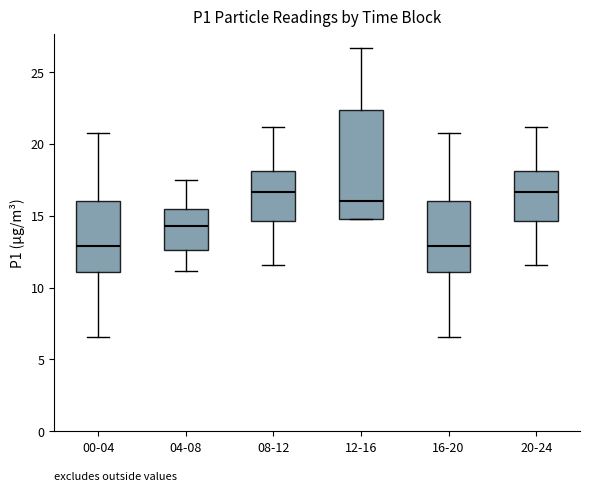

Comparing the boxes themselves (not the whiskers), which one is the tallest?

12-16